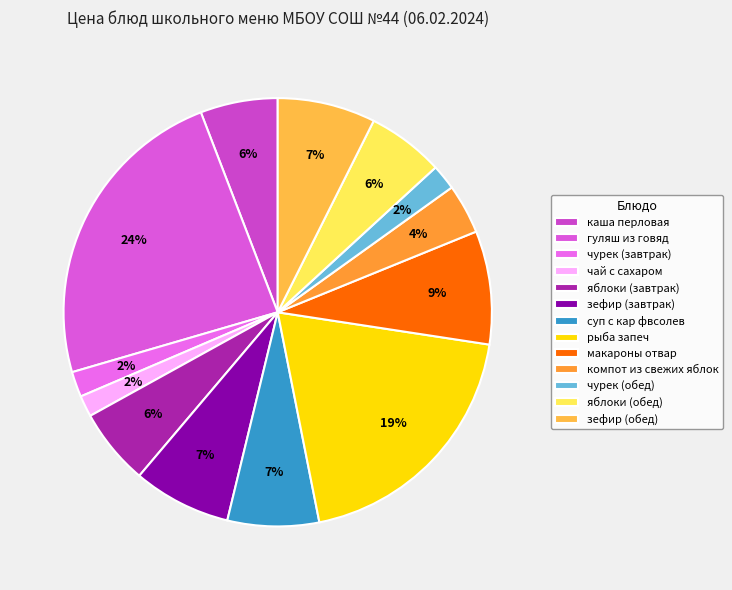

Count the number of slices in the pie.

13